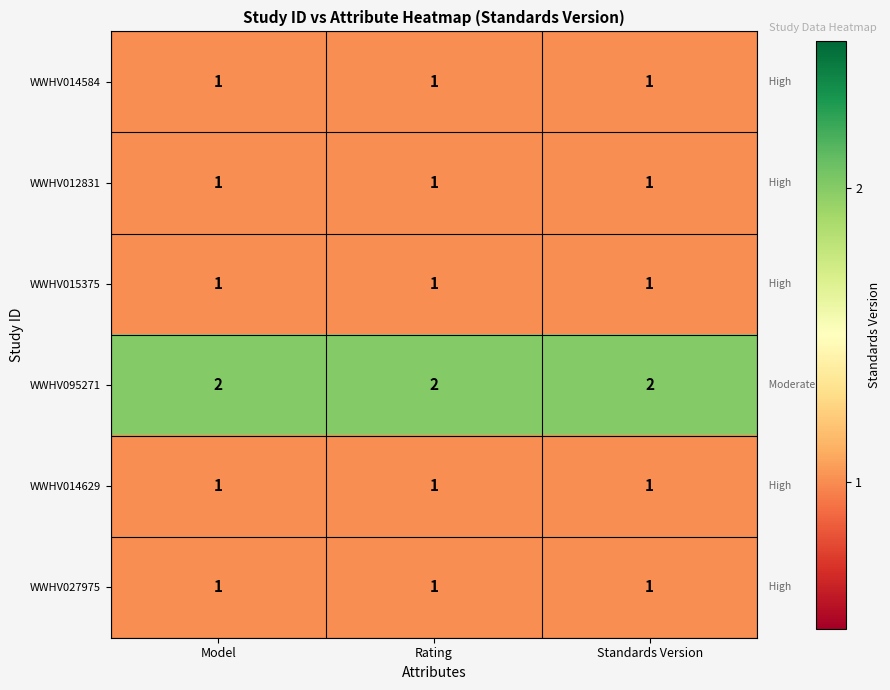

At how many categories does at least one series exceed 1?

3